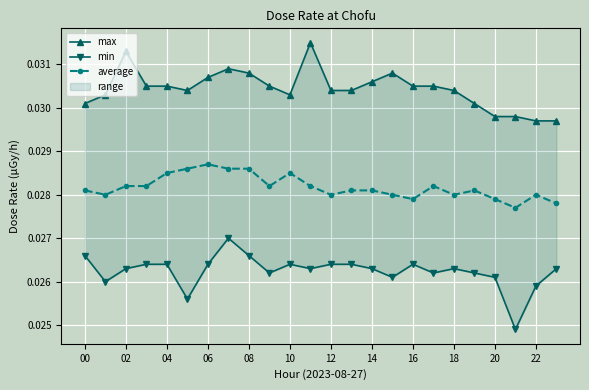

Count the number of categories in the chart.

24